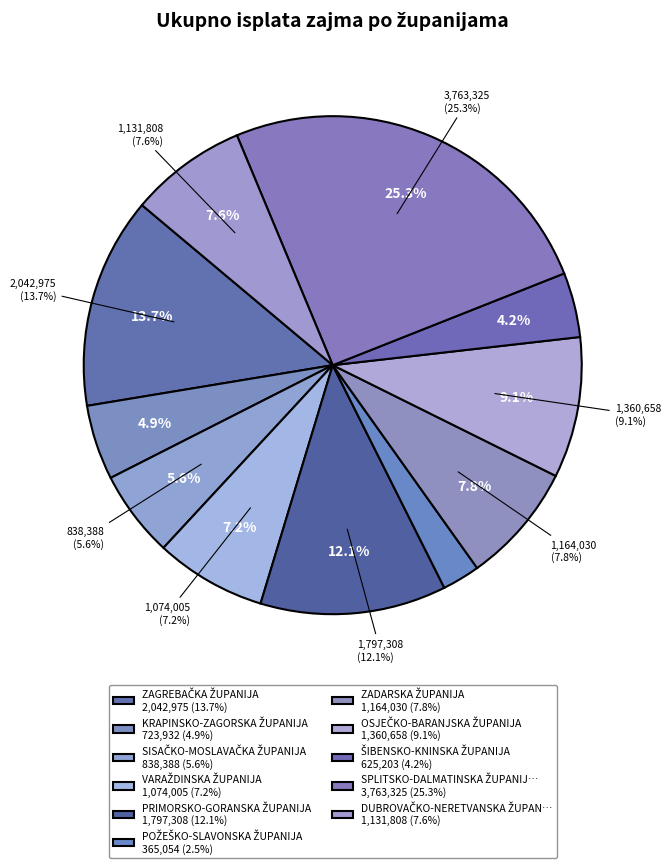

To the nearest percent, what is the average slice percentage?

8%